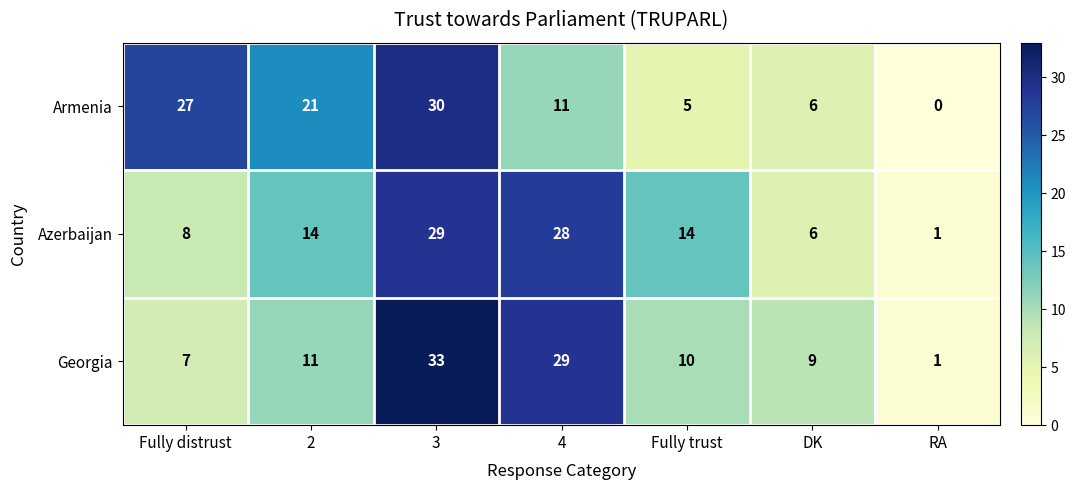

Rank the categories by Georgia value from highest to lowest.

3, 4, 2, Fully trust, DK, Fully distrust, RA